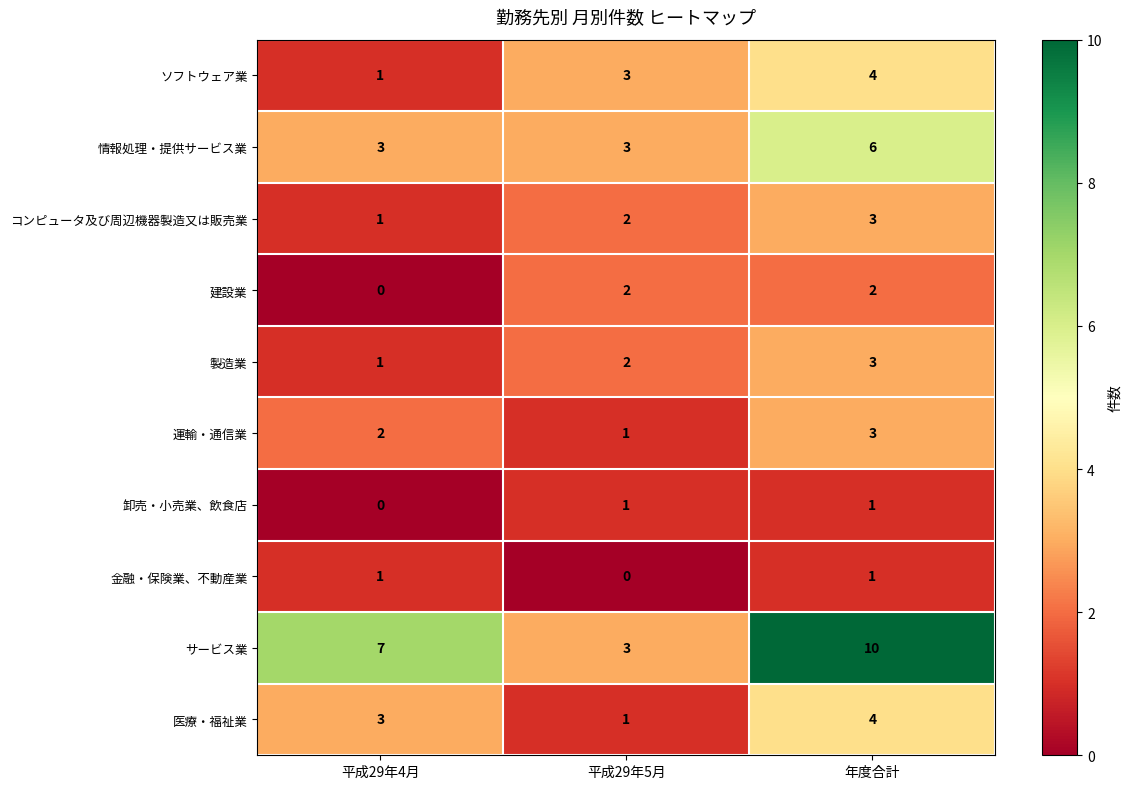

Count the number of data series in this chart.

10